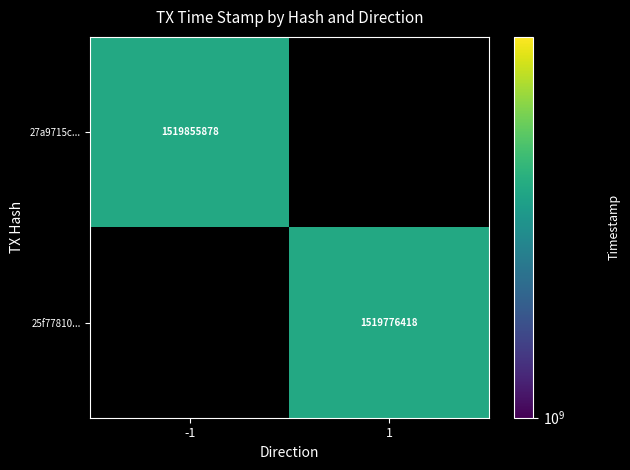

True or false: 27a9715c... has a value of 2519871774.6 at -1.

False